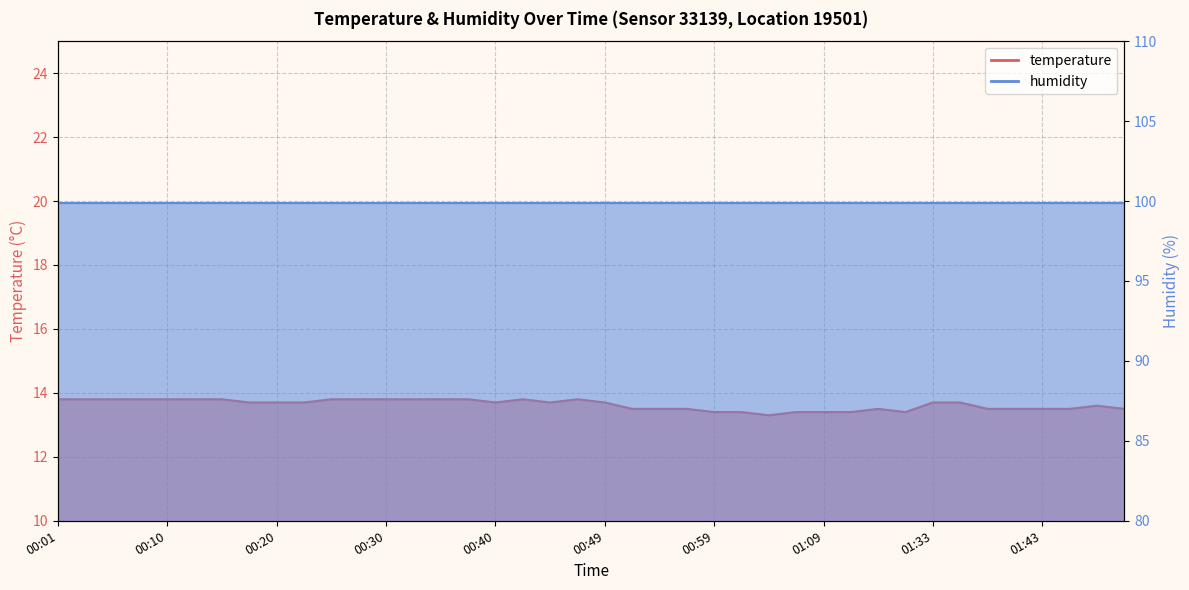

Which has a higher value, 00:52 or 00:20?

00:20